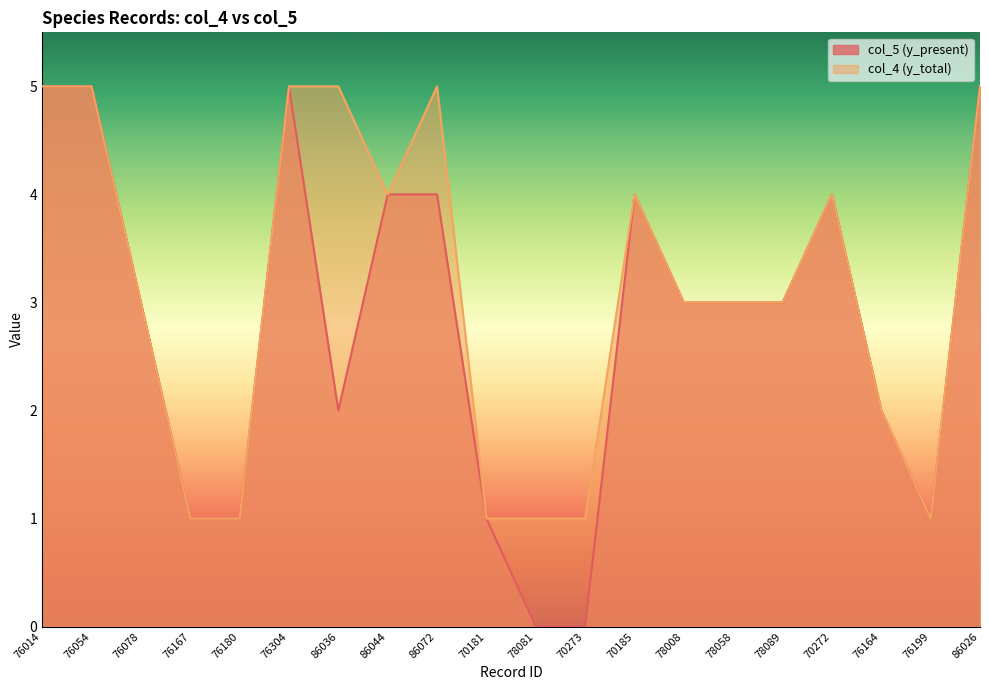

List the series in order of their overall mean, highest first.

col_4 (y_total), col_5 (y_present)